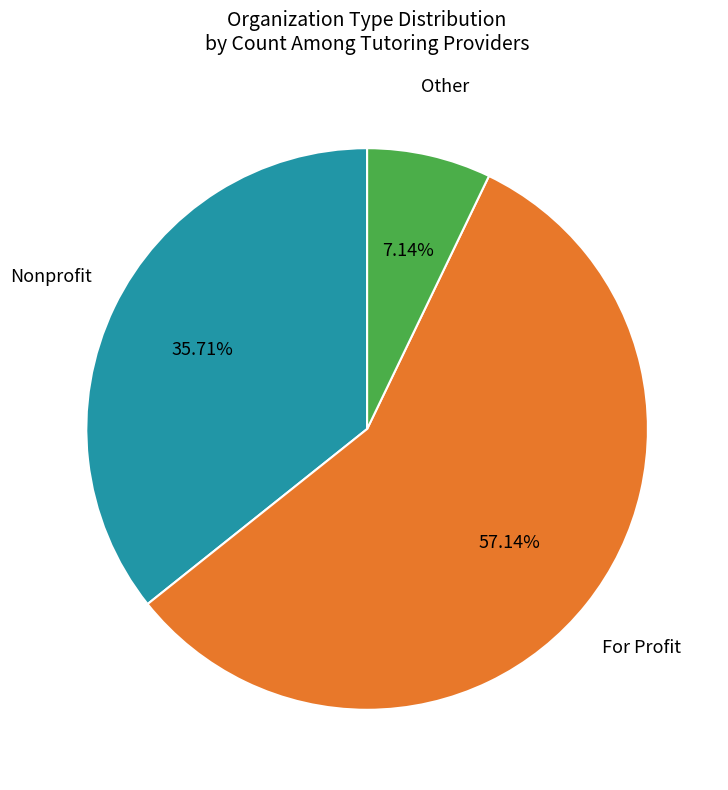

Does any single category account for the majority?

Yes